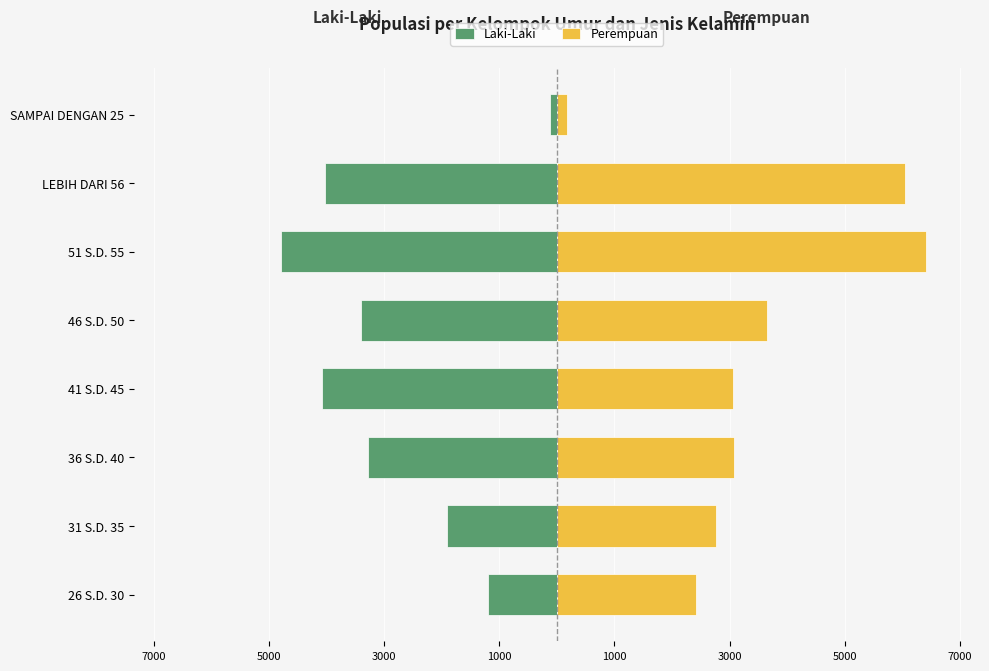

Are the bars horizontal?

Yes